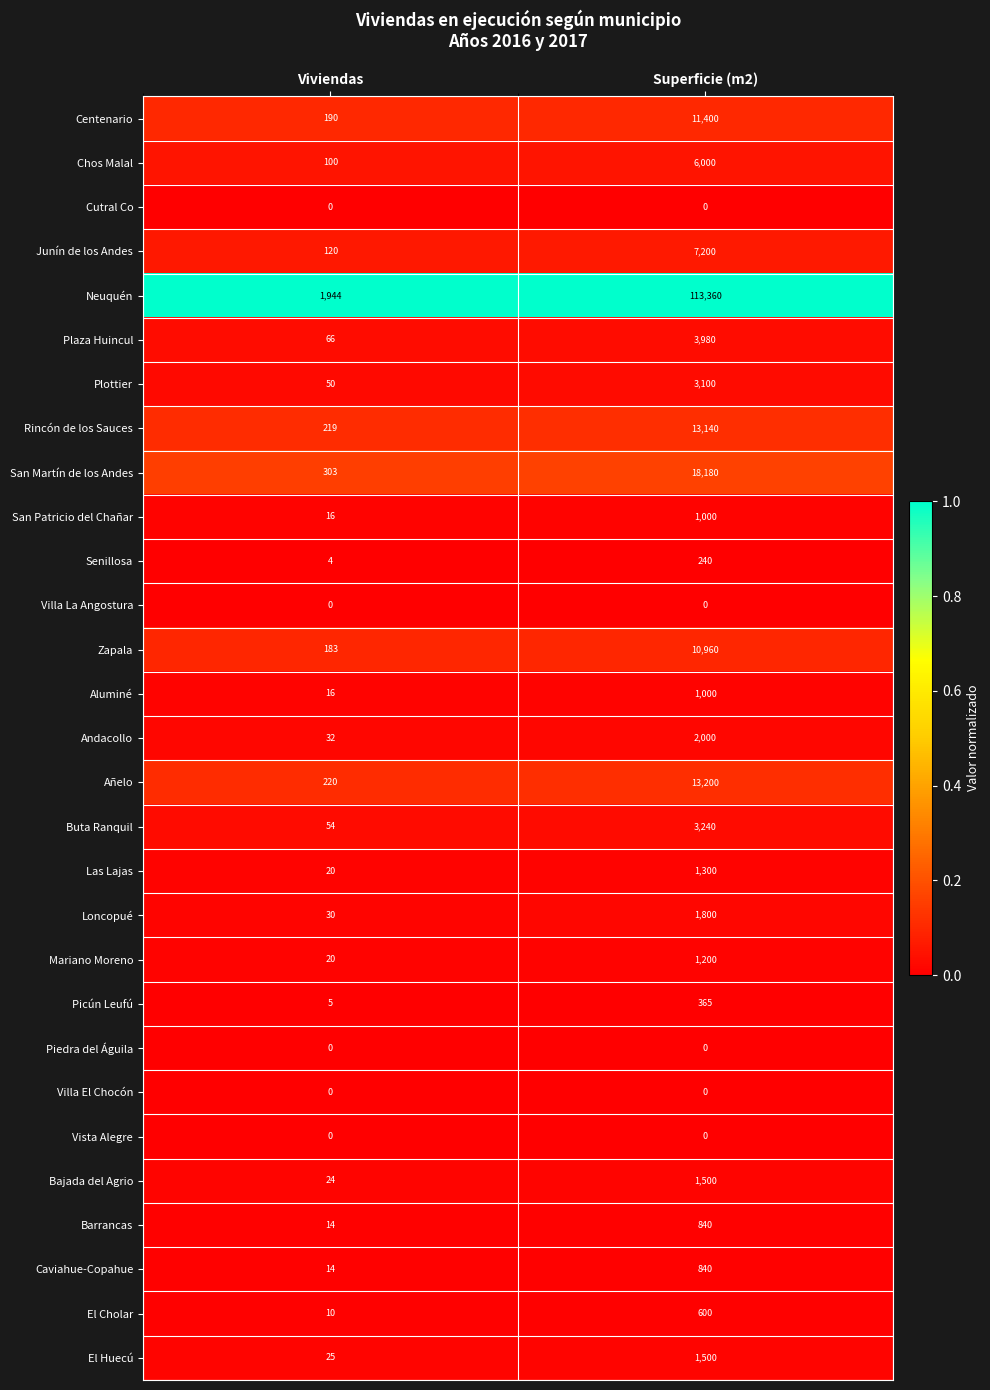

What is the sum of all Picún Leufú values?

370